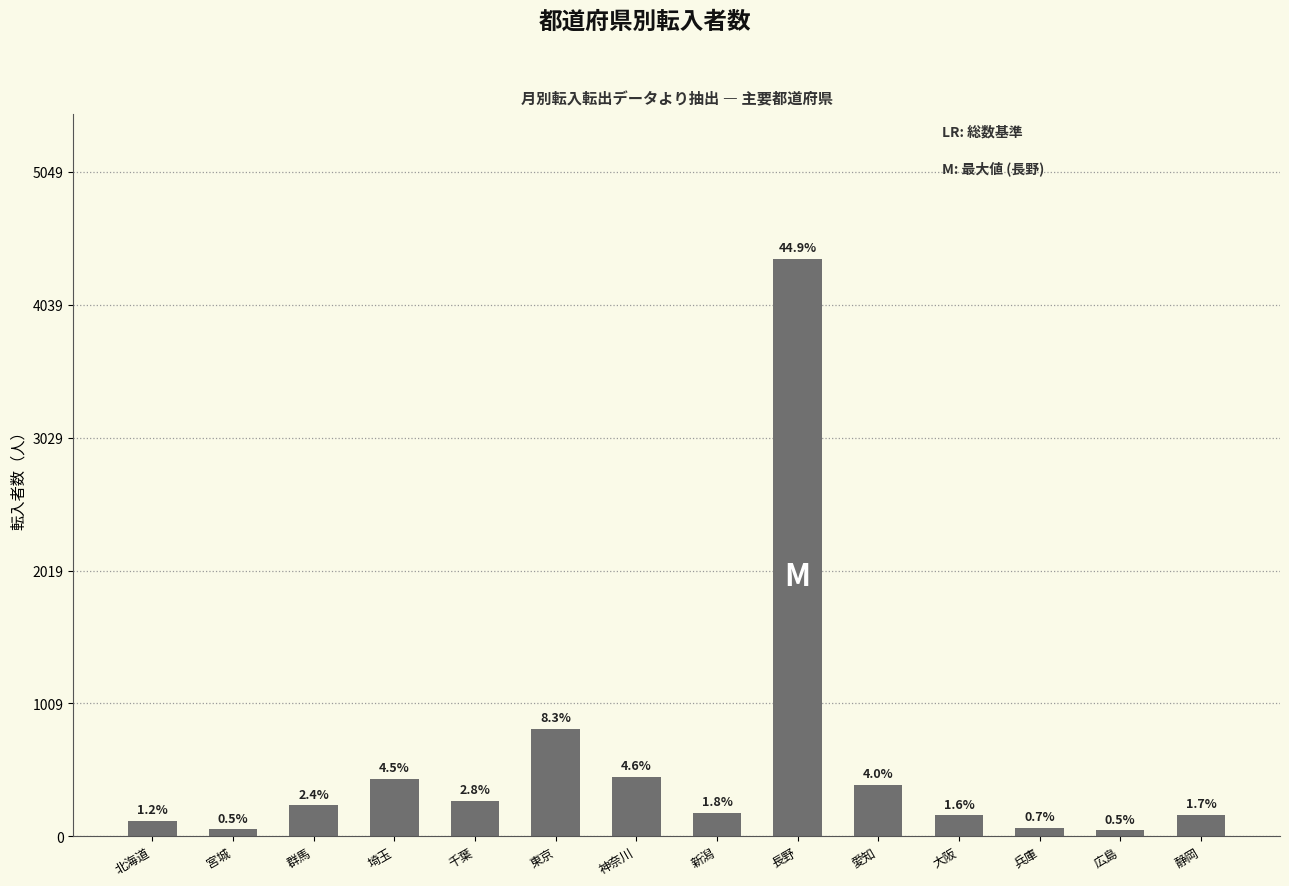

What is the maximum value shown in the chart?

4391